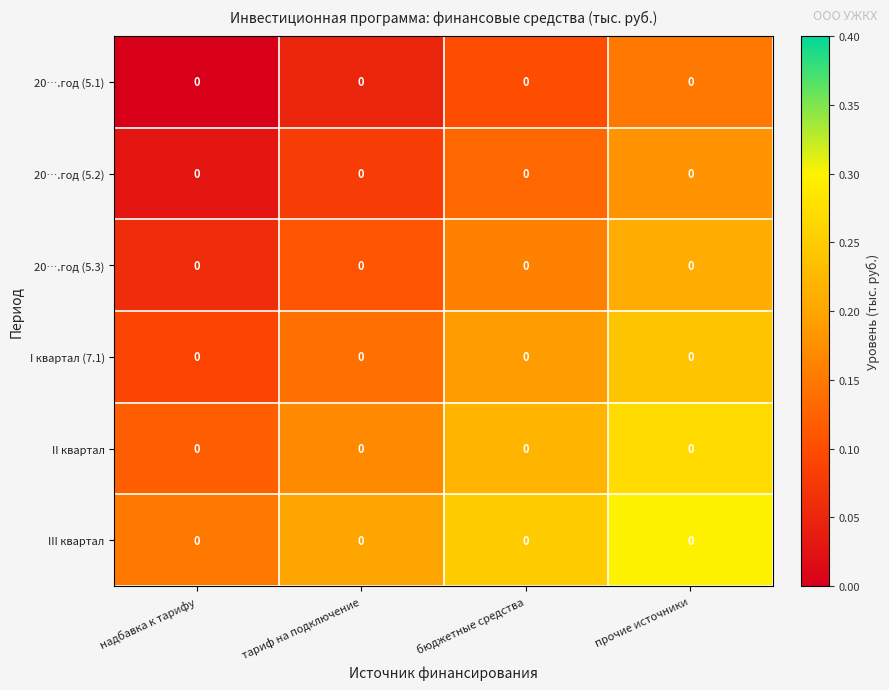

What is the total value across all series at тариф на подключение?

0.7